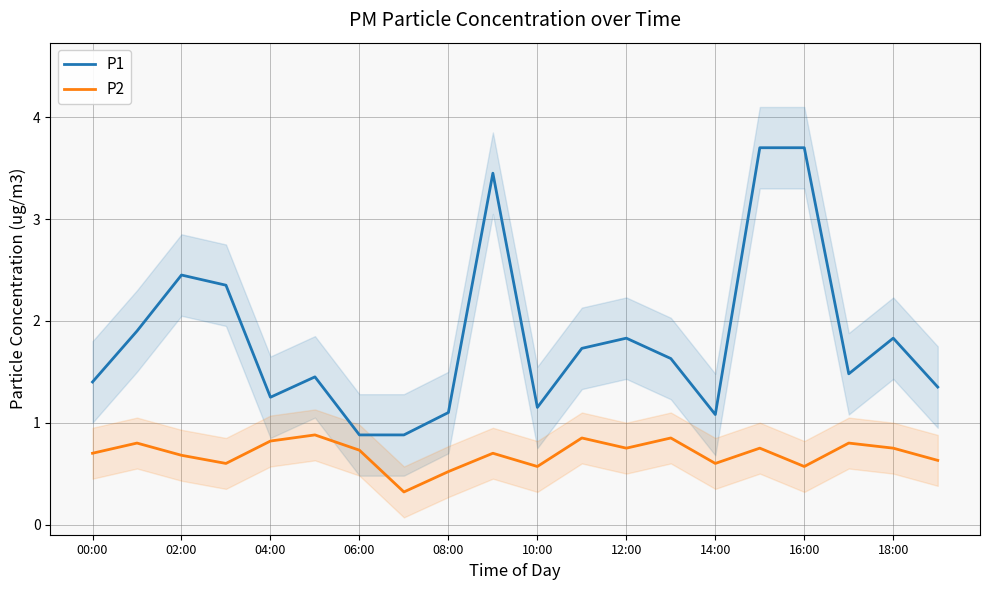

What is the highest value of the P2 series?

0.9